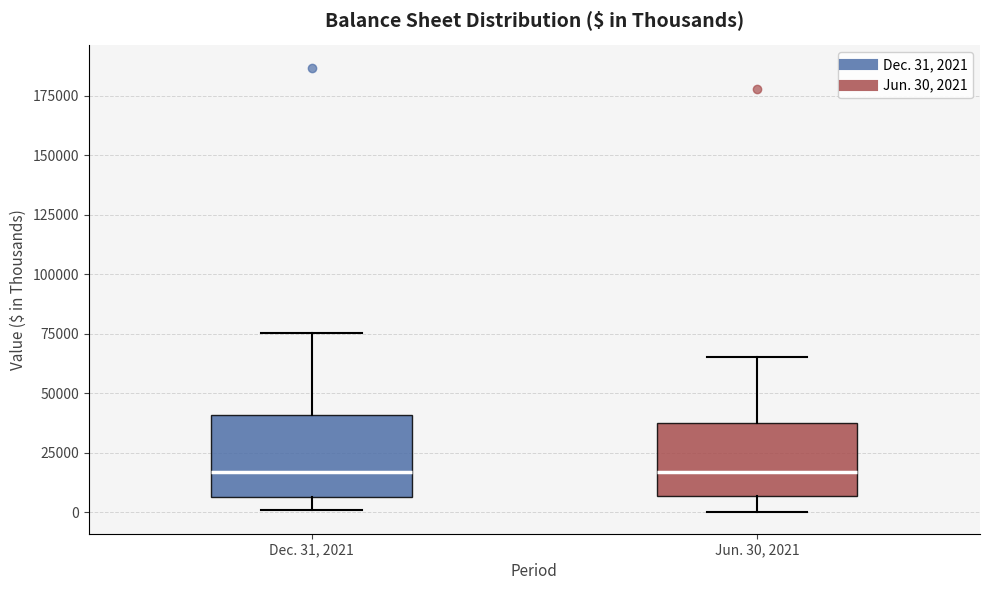

Reading left to right, transcribe this box plot: for each box, give where its median line is, the range the box spans, and where its two whiskers end, as read against the y-axis. The values are not printed on the chart, so give them approximately, as read against the axis.

Dec. 31, 2021: median 15000, box 5000 to 40000, whiskers 0 to 75000
Jun. 30, 2021: median 15000, box 5000 to 40000, whiskers 0 to 65000